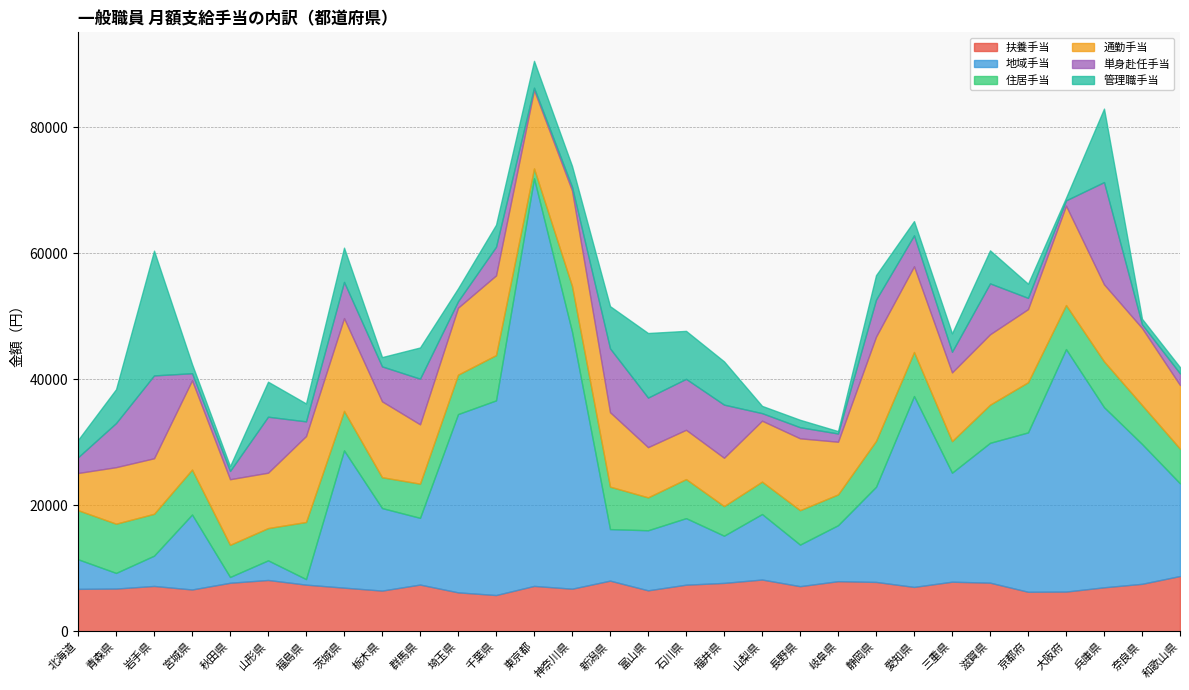

What is the difference between the 通勤手当 values at 兵庫県 and 福井県?

4555